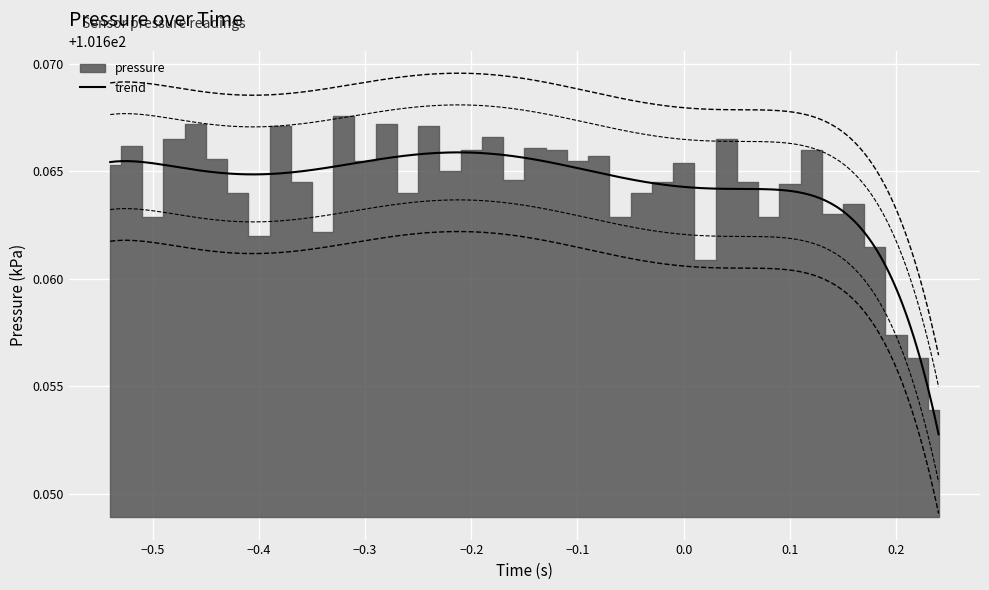

What is the sum of the values at 29 and 0?

203.3